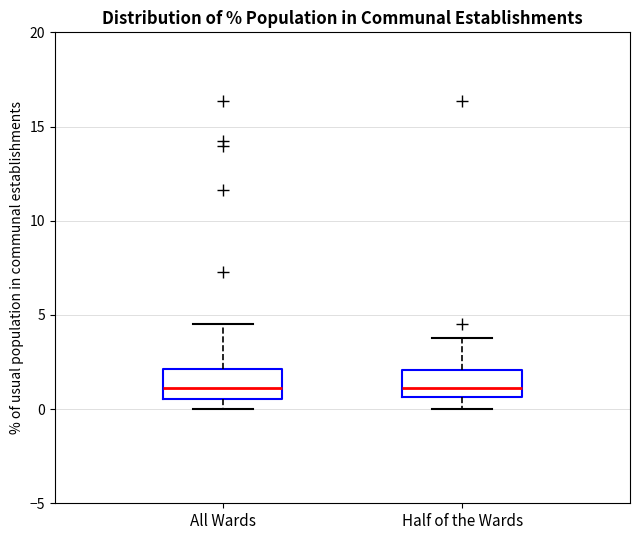

Reading left to right, transcribe this box plot: for each box, give where its median line is, the range the box spans, and where its two whiskers end, as read against the y-axis. The values are not printed on the chart, so give them approximately, as read against the axis.

All Wards: median 1.0, box 0.5 to 2.0, whiskers 0.0 to 4.5
Half of the Wards: median 1.0, box 0.5 to 2.0, whiskers 0.0 to 4.0